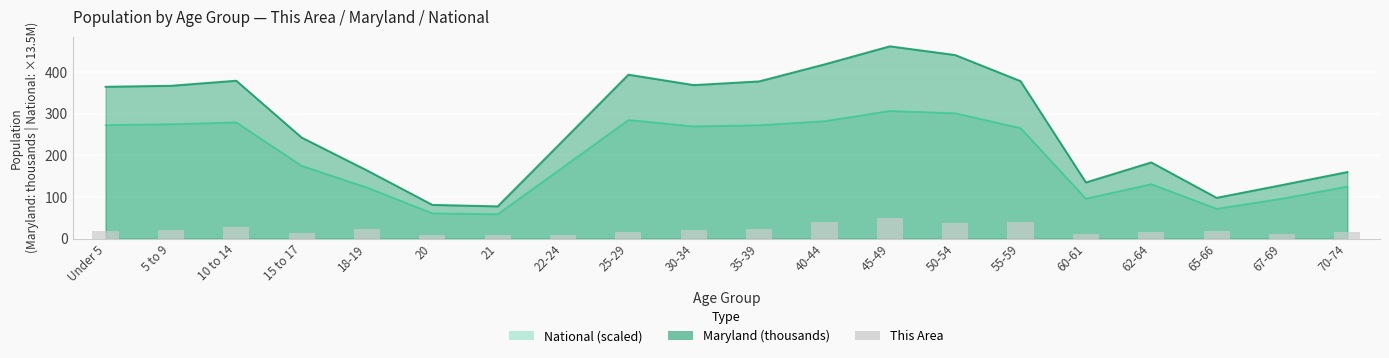

What is the value of the 20th bar from the left?

16